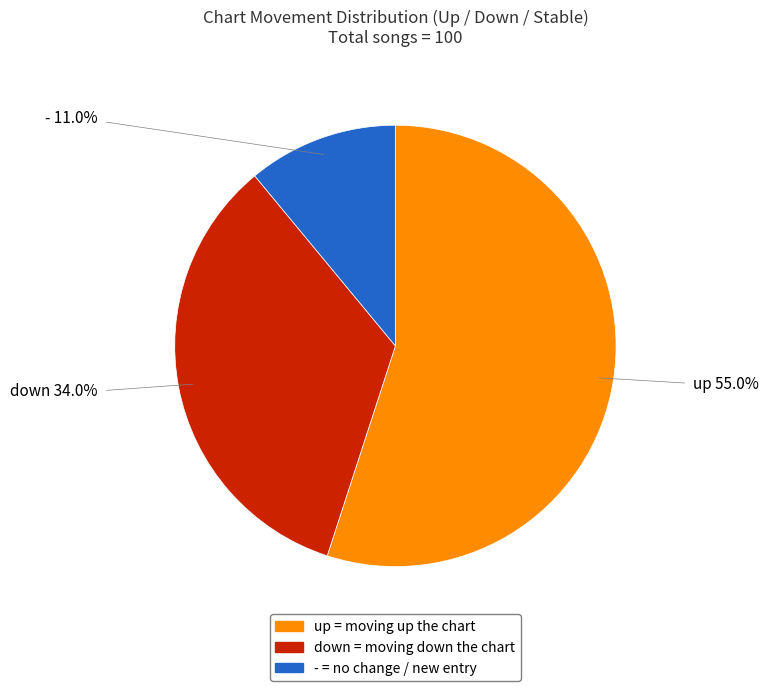

Between - and up, which is larger?

up